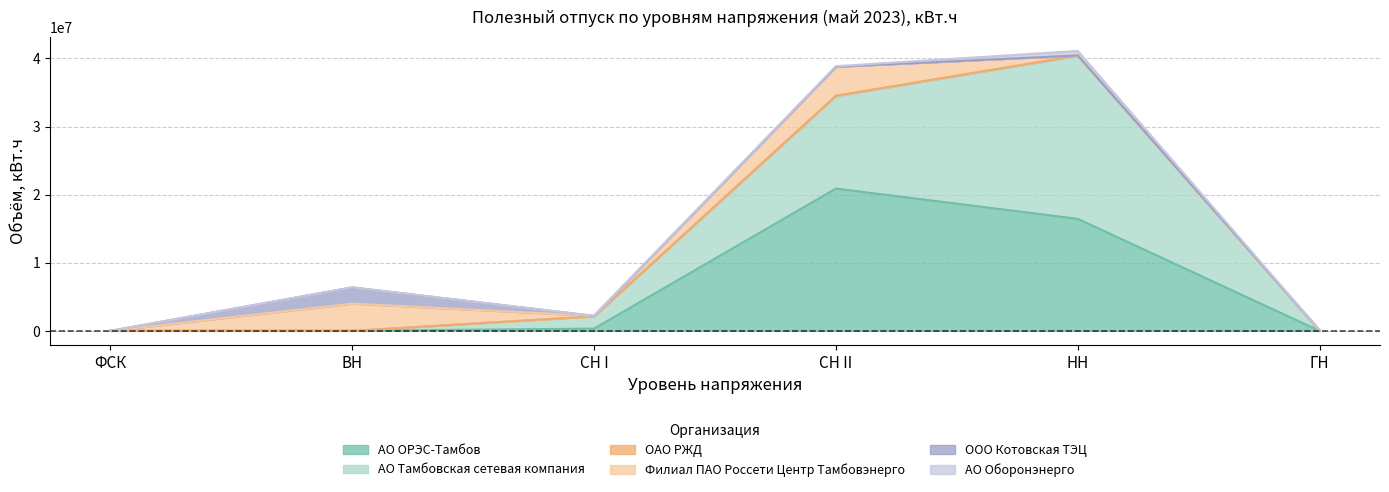

True or false: АО Тамбовская сетевая компания has more than 0 points higher than both neighbors.

True